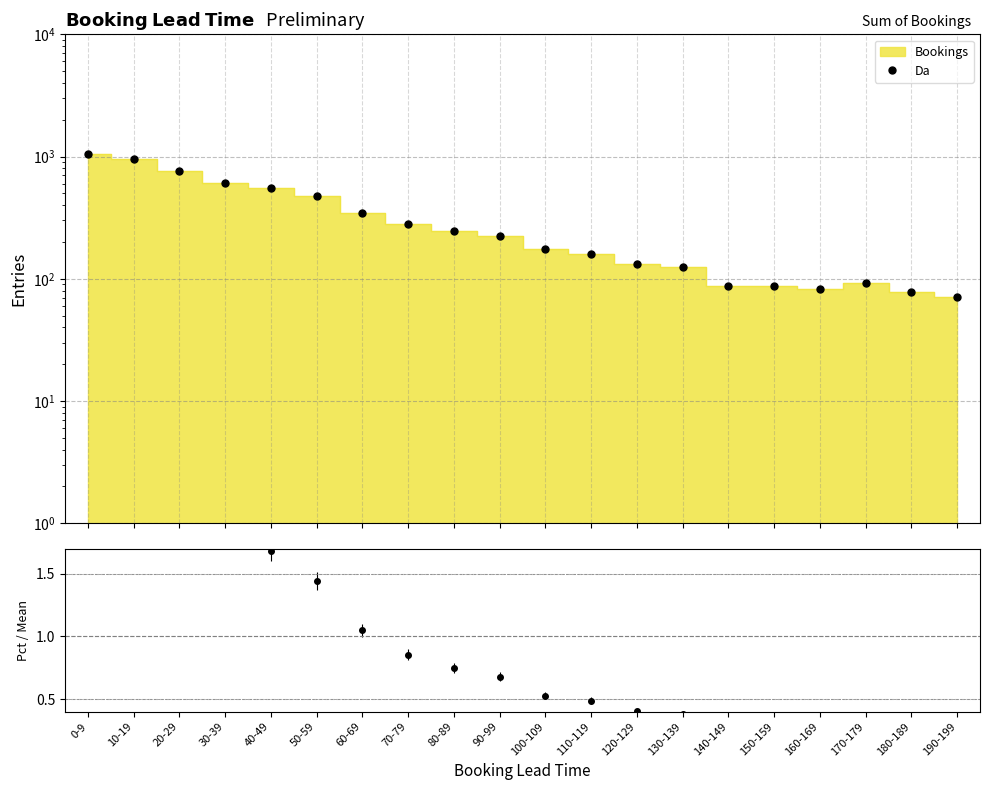

The value at 130-139 is 125. True or false?

True